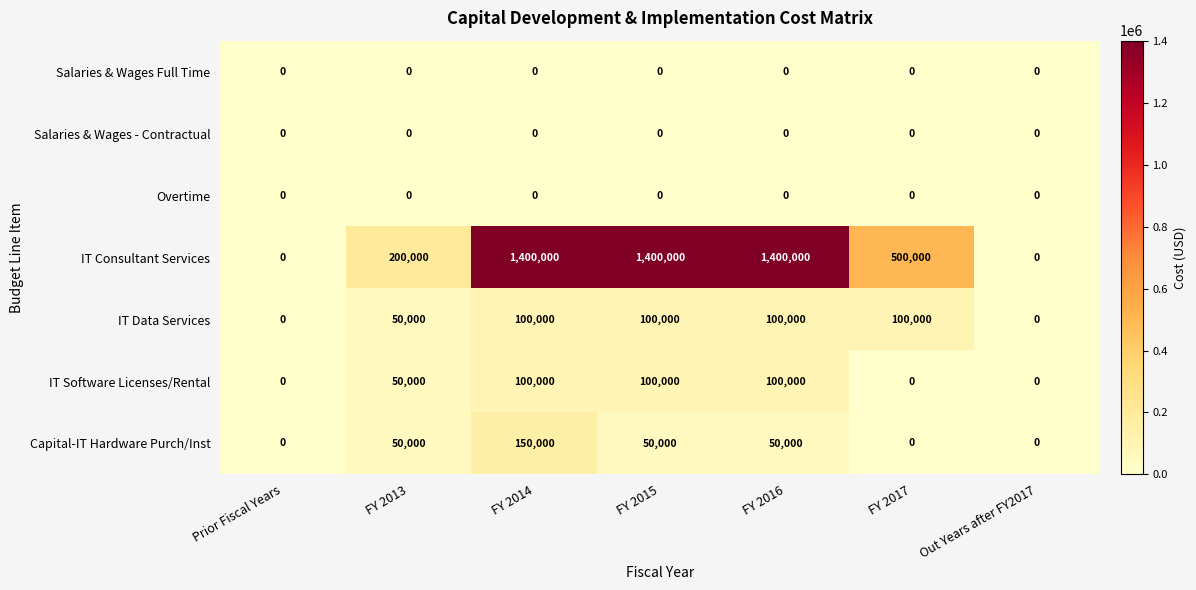

What is the spread (max minus min) of values at FY 2013?

200000